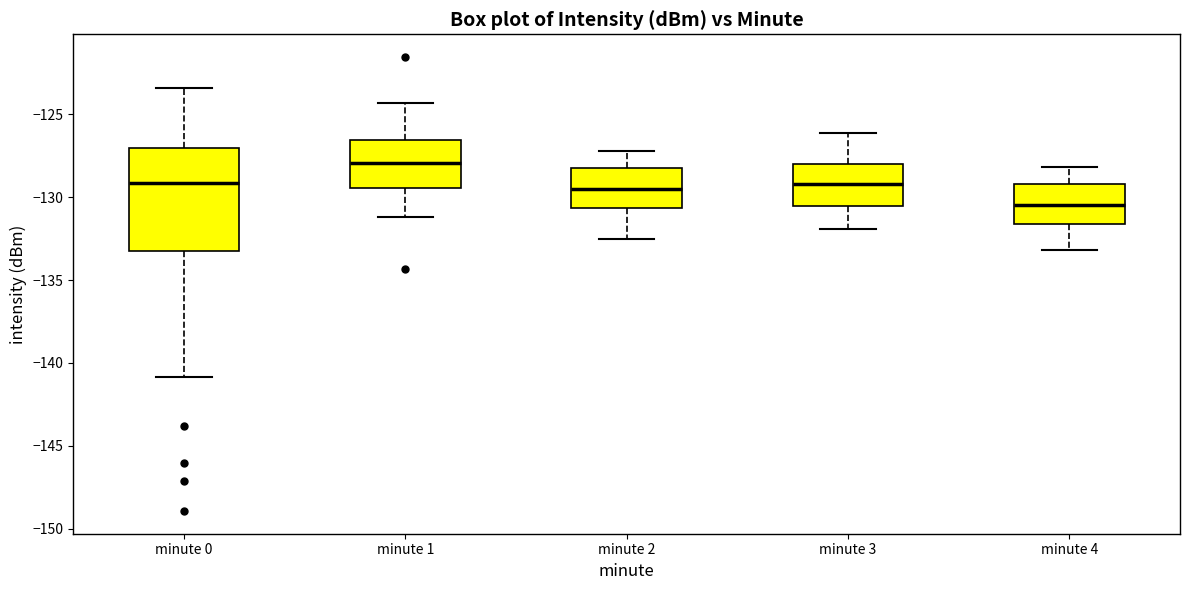

Which box has the highest median line?

minute 1